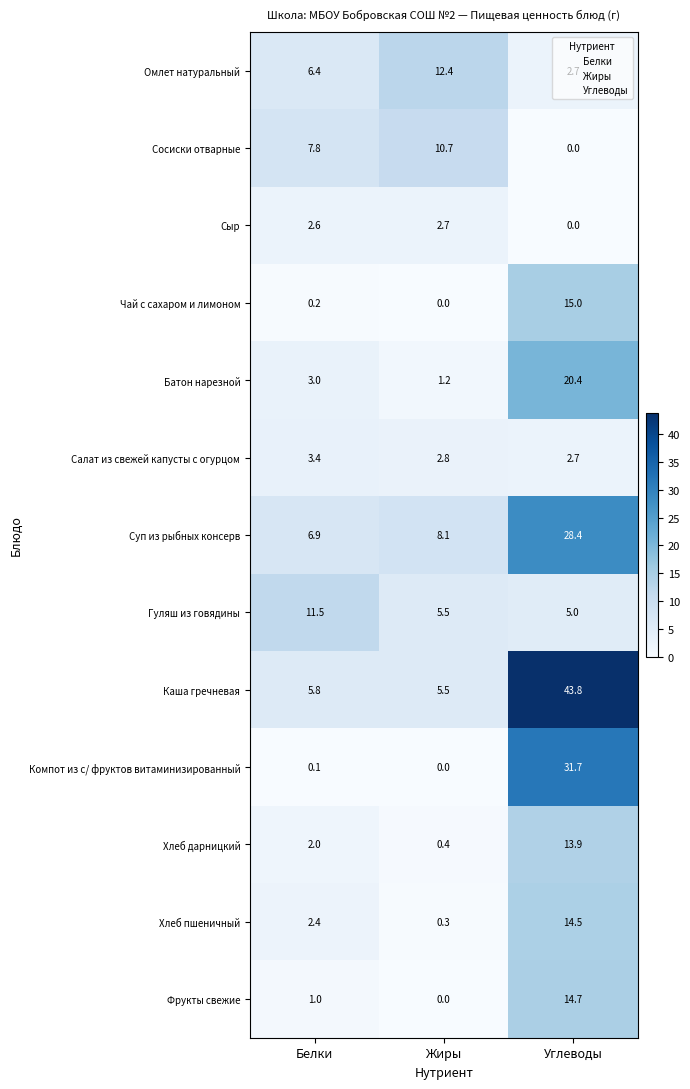

At which category is the sum across all series the highest?

Углеводы